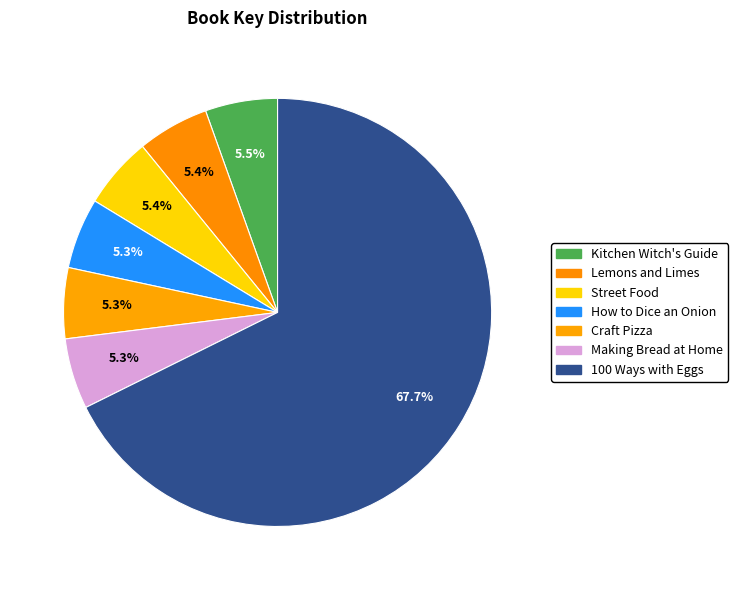

Does 100 Ways with Eggs represent more than half of the total?

Yes